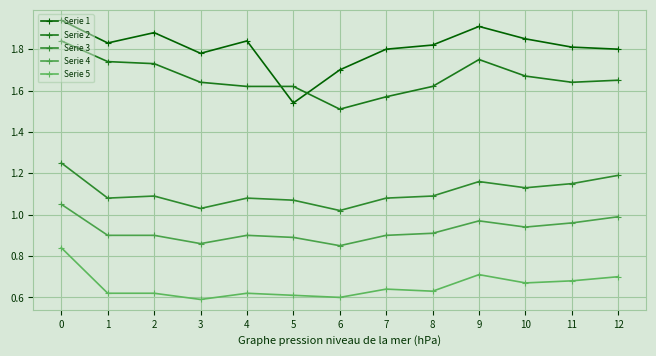

What are all the series names shown in the legend?

Serie 1, Serie 2, Serie 3, Serie 4, Serie 5